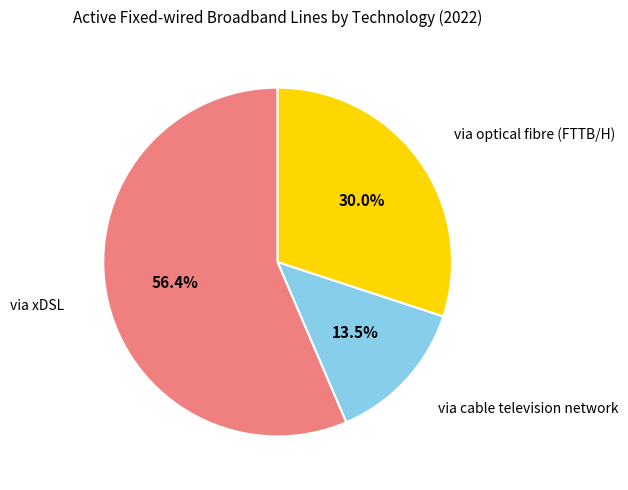

Rank the categories by value from highest to lowest.

via xDSL, via optical fibre (FTTB/H), via cable television network